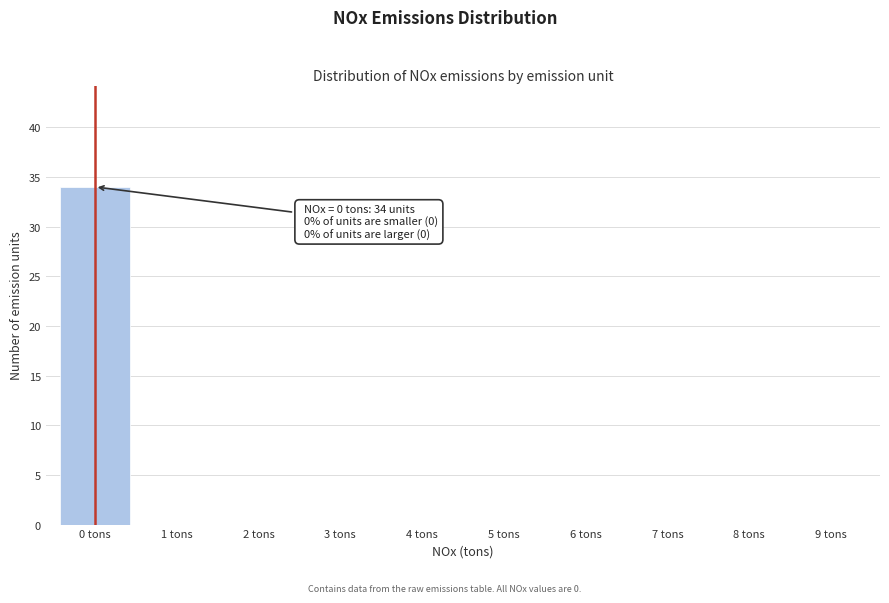

Over which range of the x-axis is the bar tallest?

-0.5 to 0.5